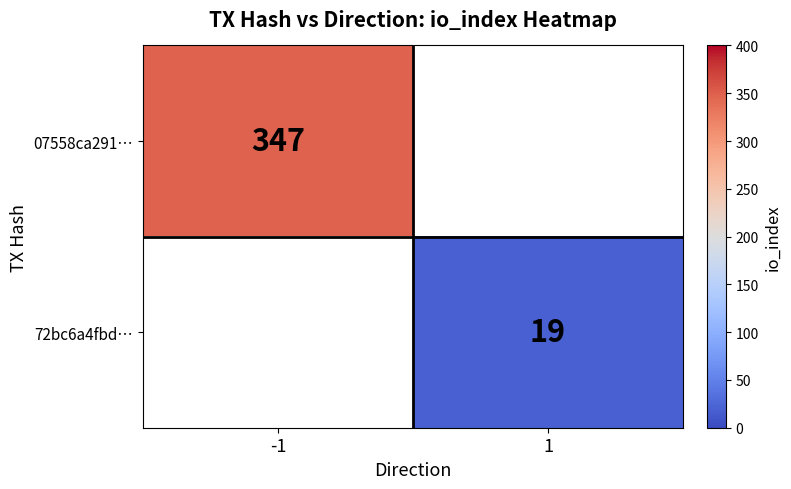

The 07558ca291… series shows 347 at -1. True or false?

True